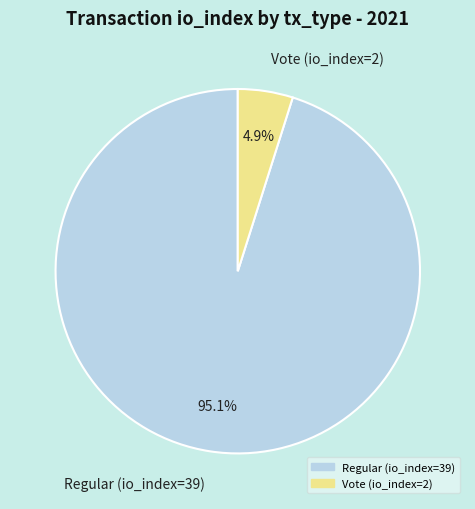

Is the sum of Regular (io_index=39) and Vote (io_index=2) greater than half?

Yes